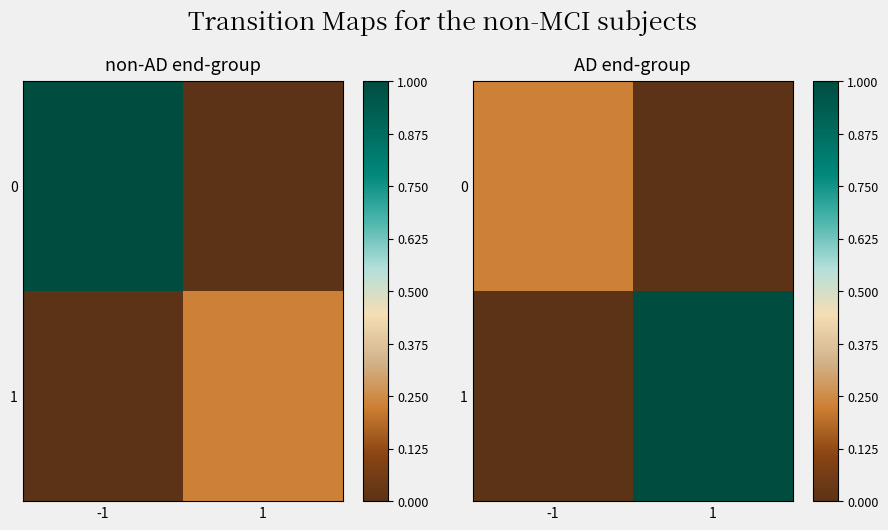

List the series in order of their peak value, lowest first.

0, 1